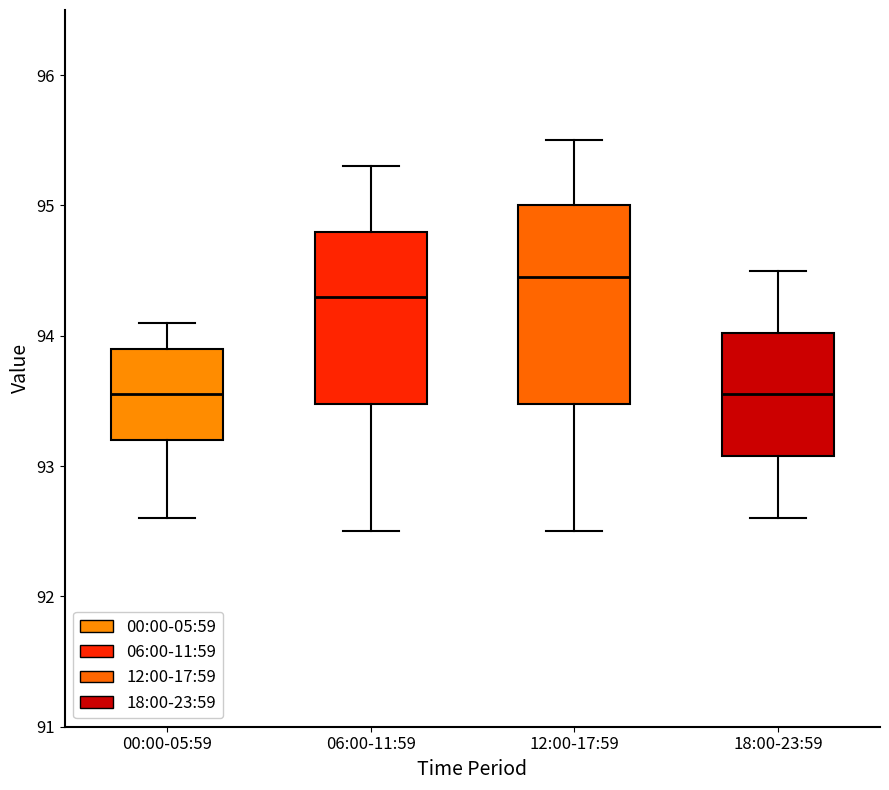

Reading left to right, read every box against the y-axis: the position of its median line, the range the box covers, and the ends of its whiskers. The values are not printed on the chart, so give them approximately, as read against the axis.

00:00-05:59: median 93.6, box 93.2 to 93.9, whiskers 92.6 to 94.1
06:00-11:59: median 94.3, box 93.5 to 94.8, whiskers 92.5 to 95.3
12:00-17:59: median 94.5, box 93.5 to 95.0, whiskers 92.5 to 95.5
18:00-23:59: median 93.6, box 93.1 to 94.0, whiskers 92.6 to 94.5